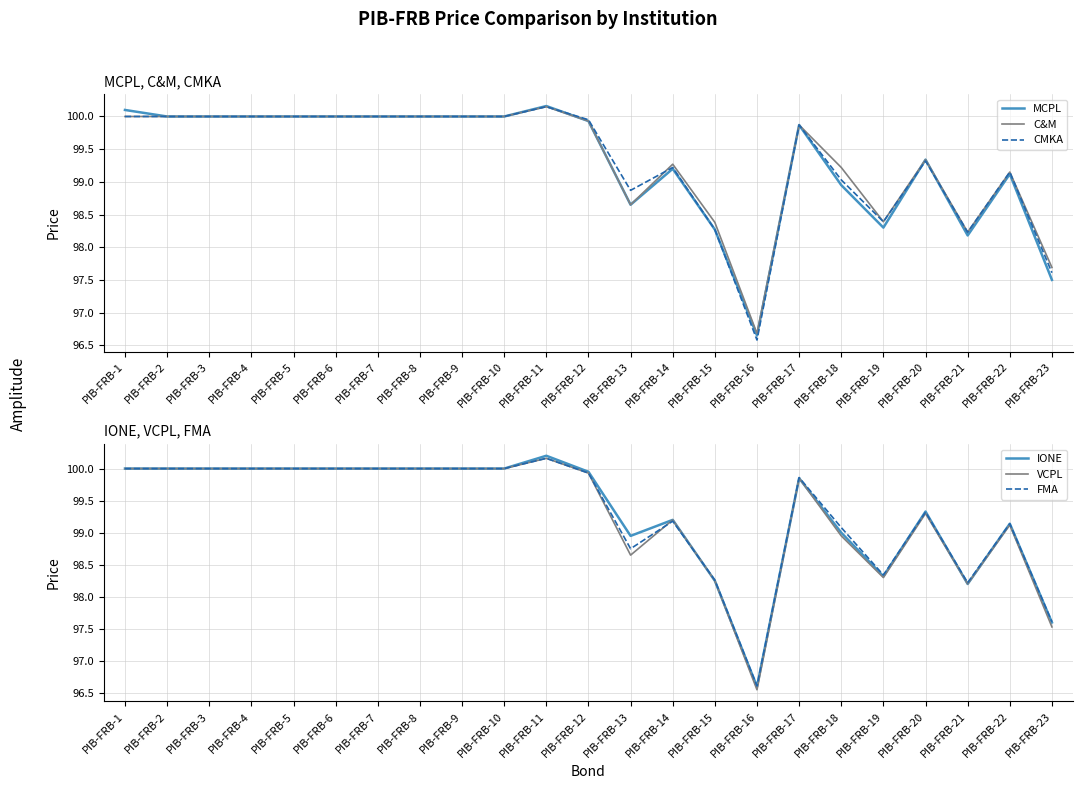

What is the total value across all series at PIB-FRB-22?

594.8